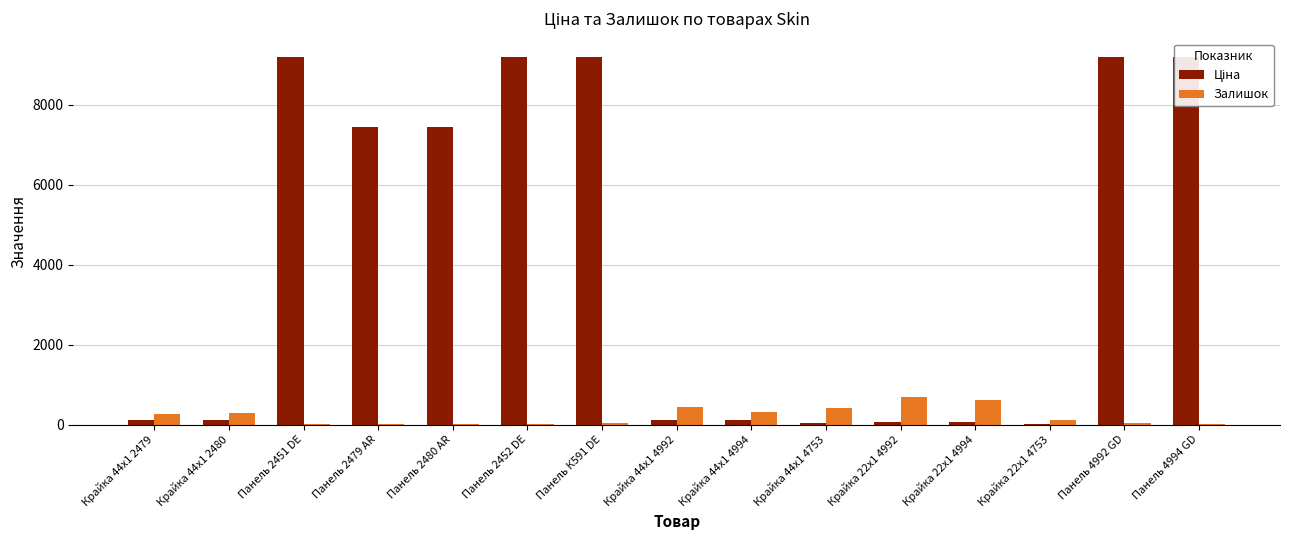

Reading right to left, what are all the values shown in this chart?

Ціна: 9196.3	9196.3	15.7	55.9	55.9	31.3	111.8	111.8	9196.3	9196.3	7444.6	7444.6	9196.3	111.8	111.8
Залишок: 10.0	40.0	116.0	619.0	701.0	416.0	319.0	434.0	34.0	18.0	21.0	20.0	20.0	290.0	260.0